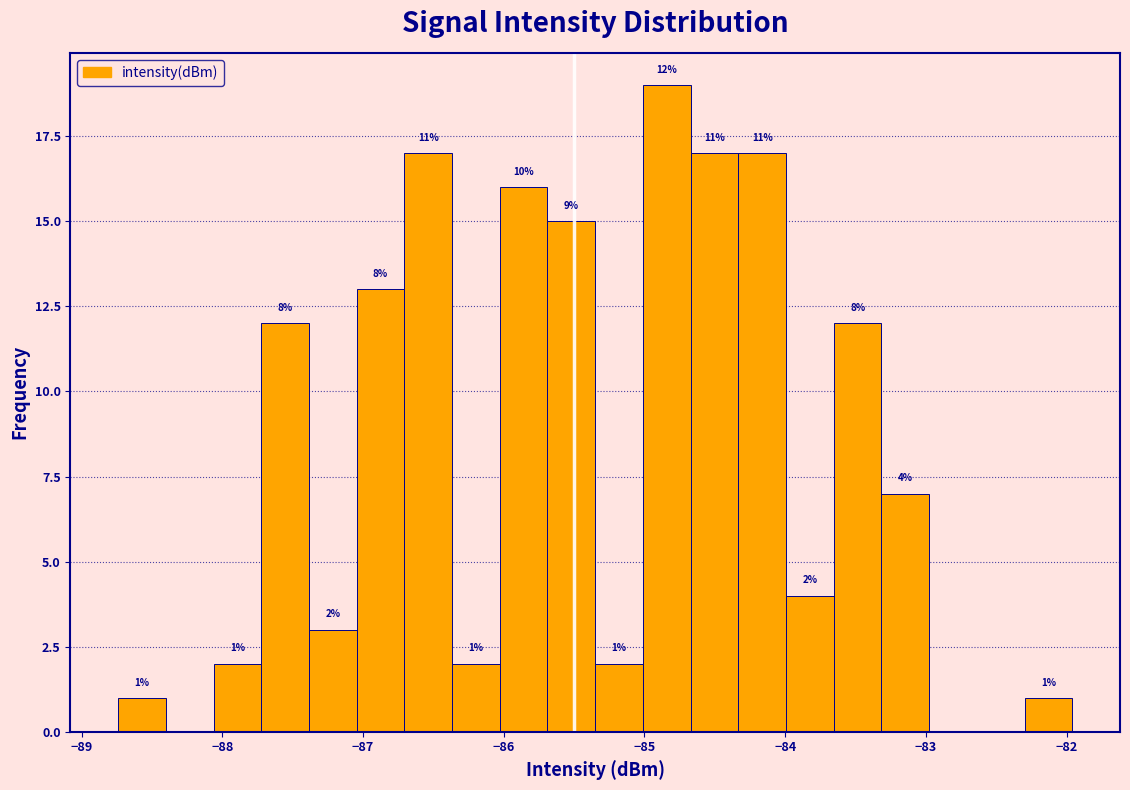

Read against the x-axis, roughly where is the centre of the tallest bar?

-84.8